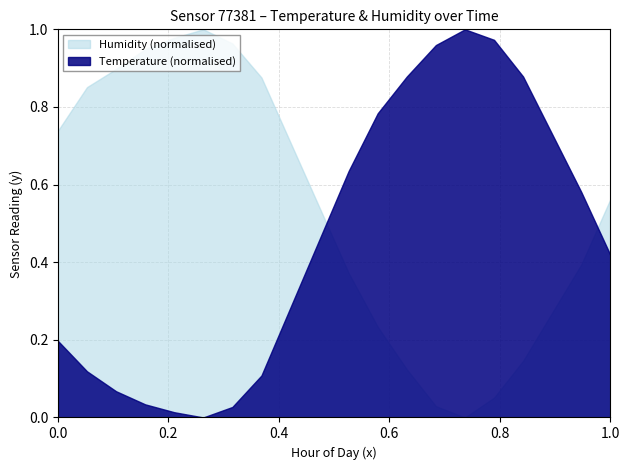

List the series in order of their overall mean, highest first.

Humidity (normalised), Temperature (normalised)